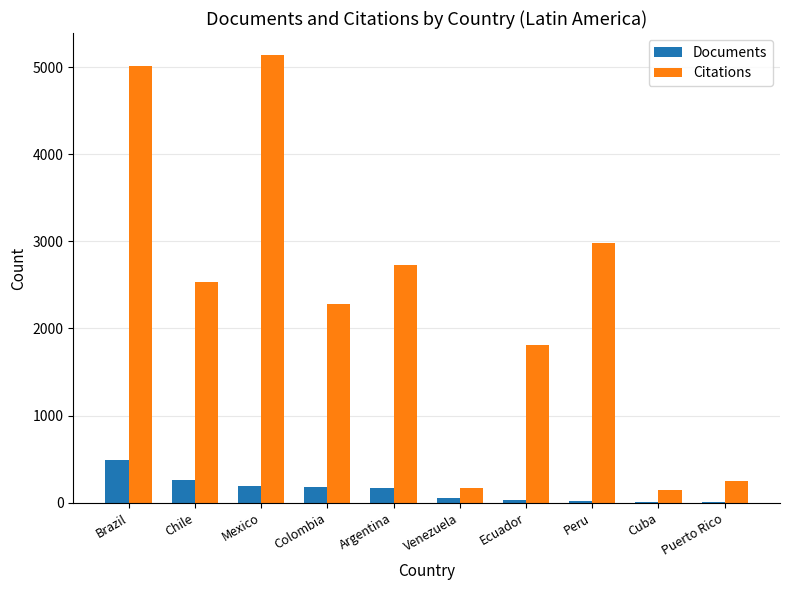

At which label does Documents first exceed 164?

Brazil